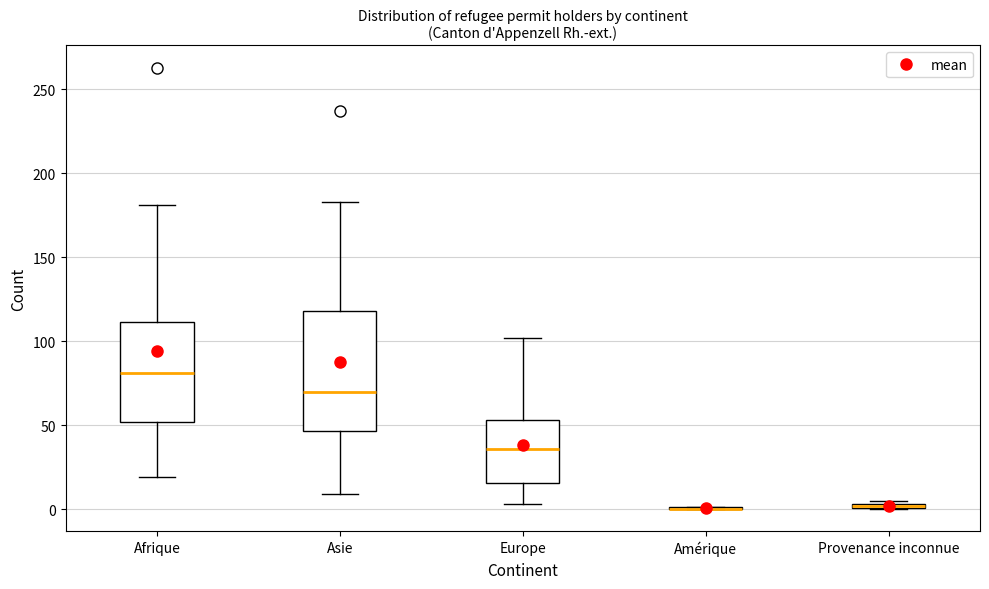

Which box is the tallest, from its lower edge to its upper edge?

Asie